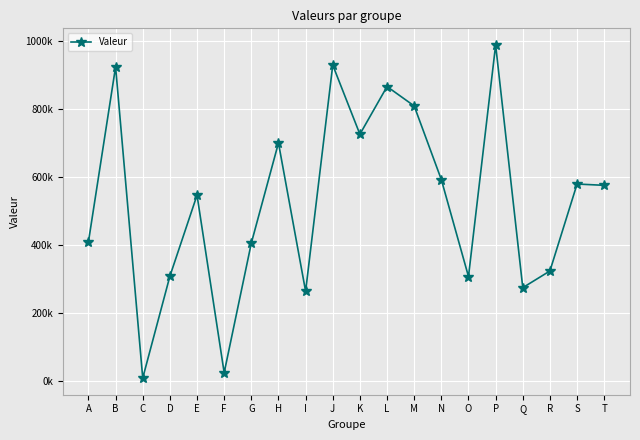

Does the chart have visible grid lines?

Yes